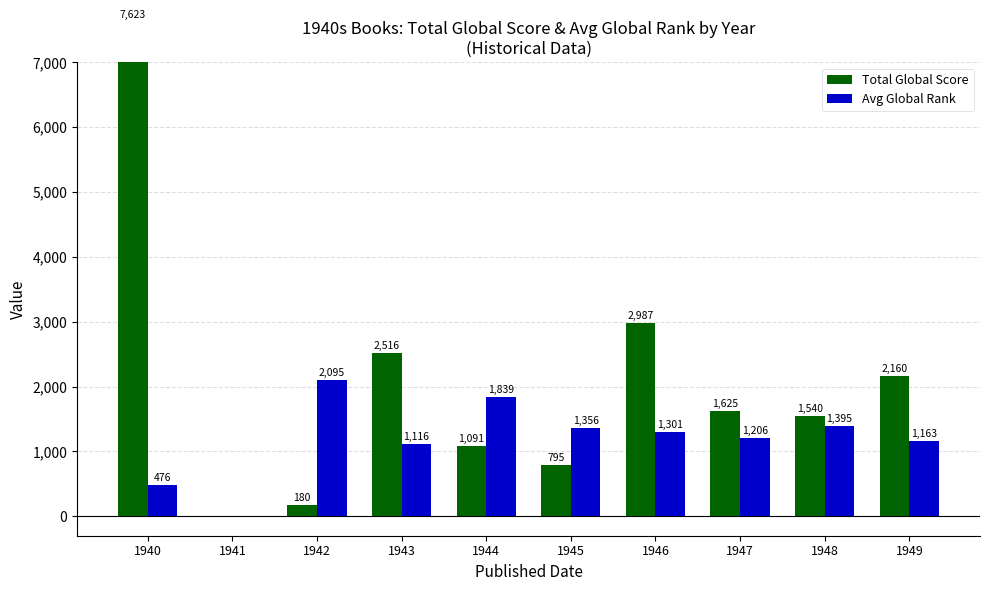

Rank the categories by Avg Global Rank value from highest to lowest.

1942, 1944, 1948, 1945, 1946, 1947, 1949, 1943, 1940, 1941